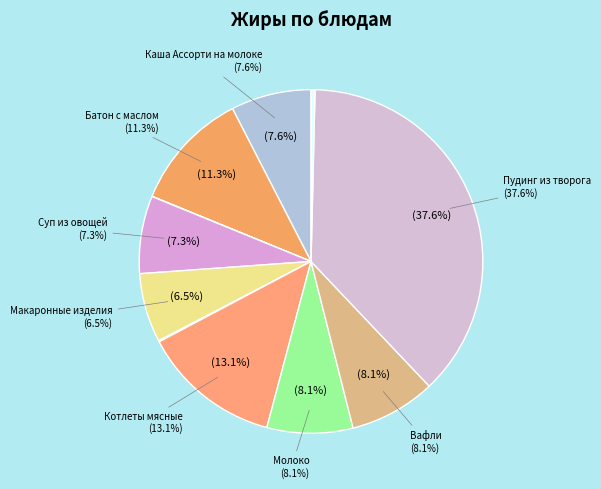

True or false: Пудинг из творога accounts for 38% of the total.

True